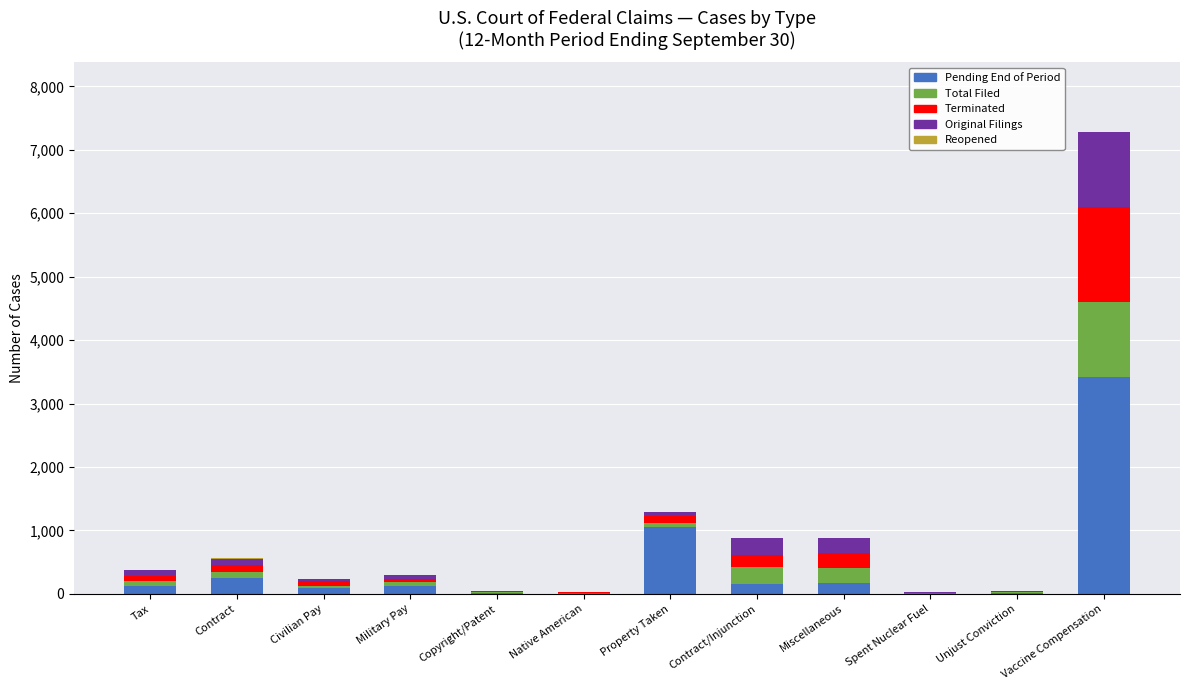

What is the average value of the Pending End of Period series?

453